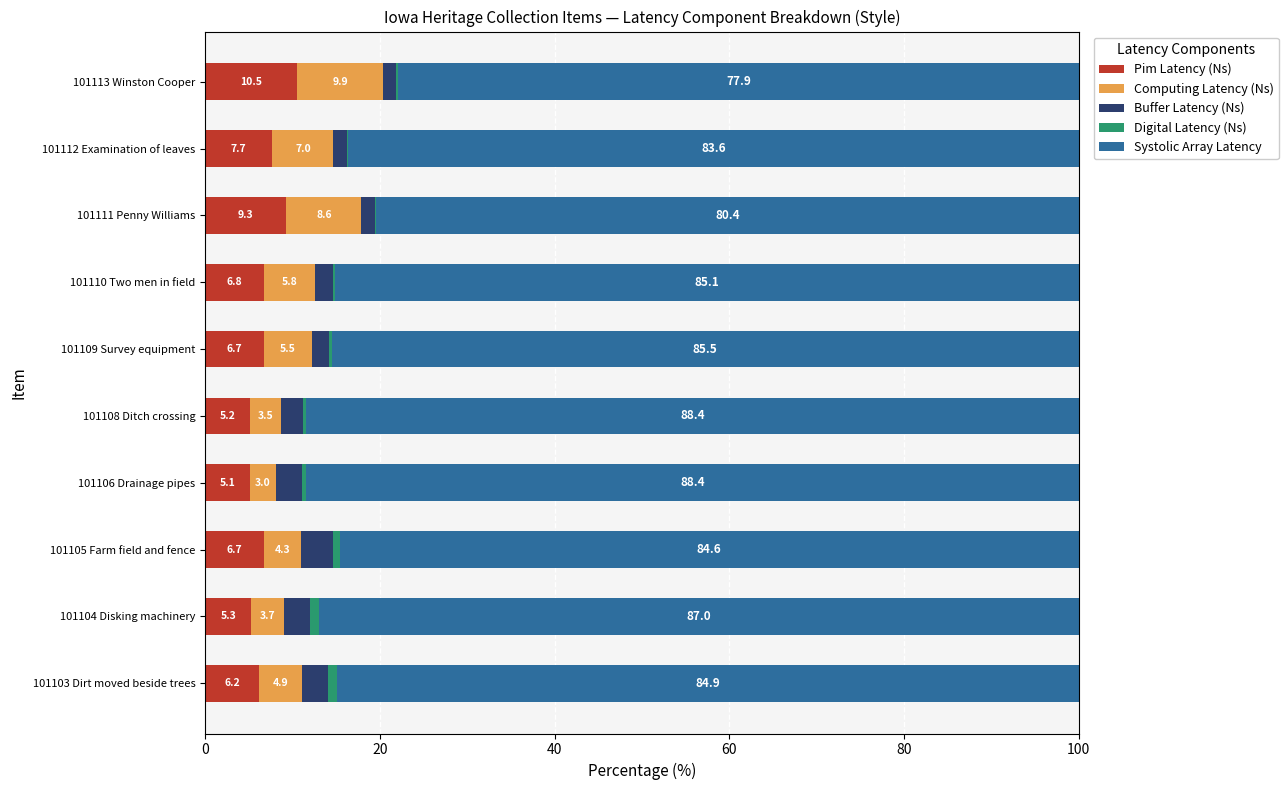

What is the approximate value of Pim Latency (Ns) at 101104 Disking machinery?

5.3